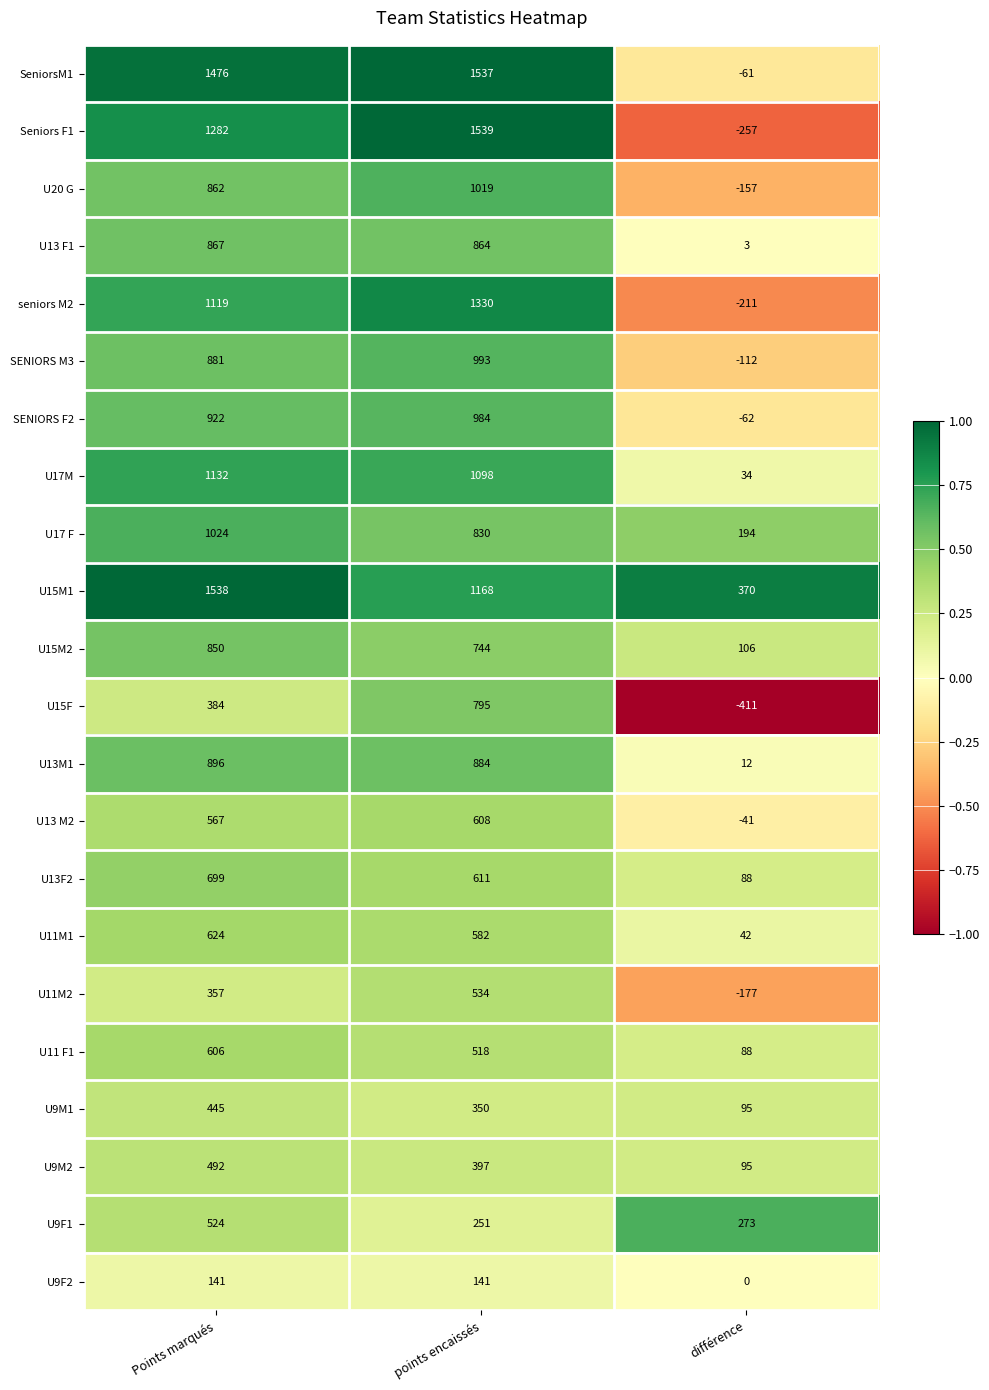

How many data points does each series have?

3